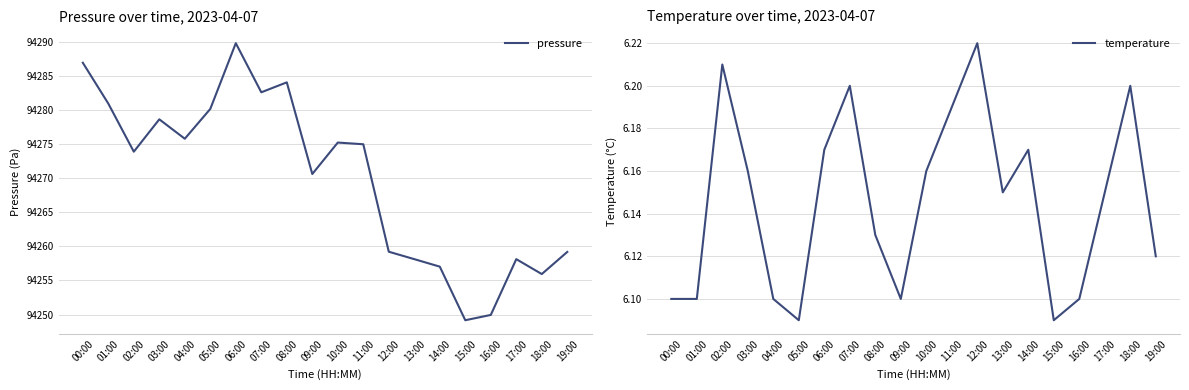

True or false: temperature and pressure intersect in this chart.

False